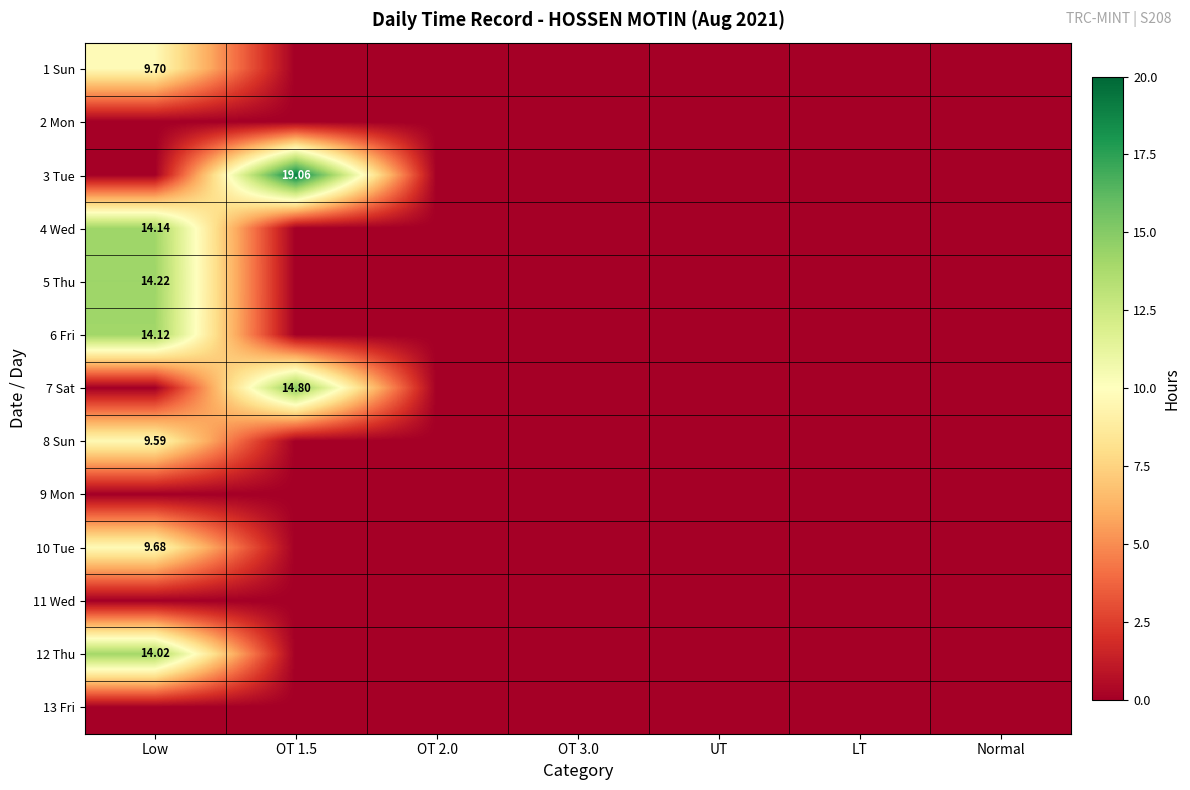

At how many categories does at least one series exceed 13?

2